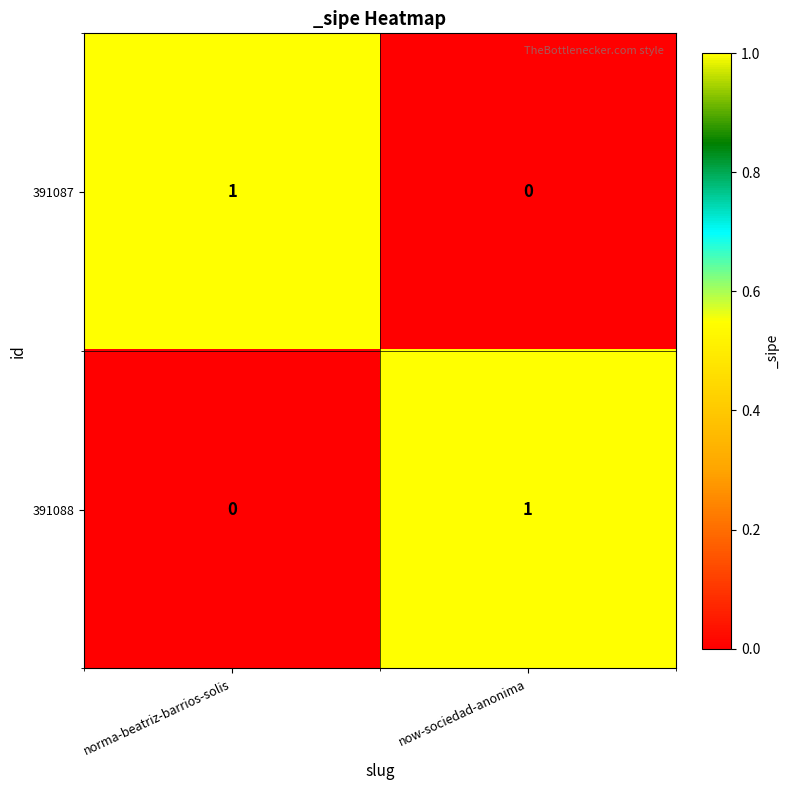

What is the total value across all series at norma-beatriz-barrios-solis?

1